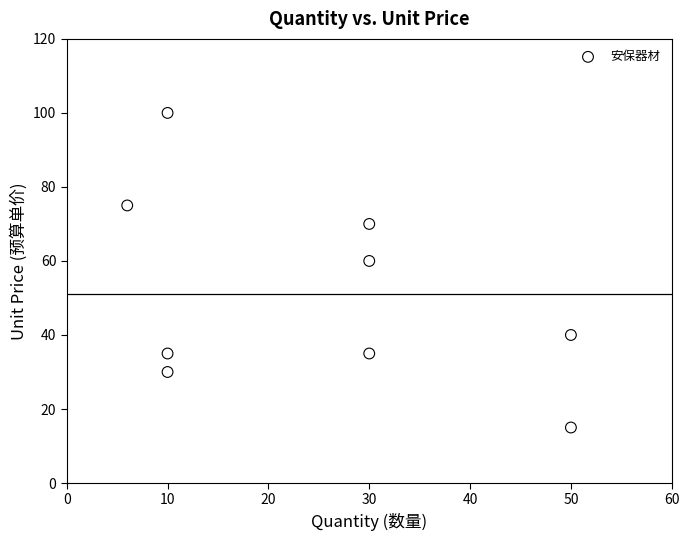

What is the average Y value?

51